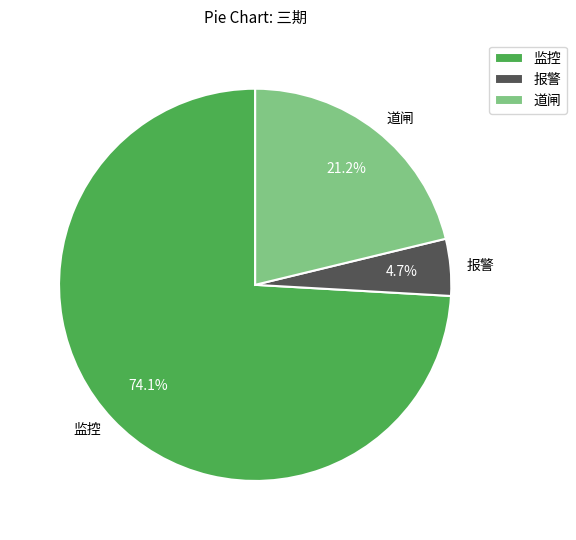

Combined, do 道闸 and 监控 account for over 50%?

Yes